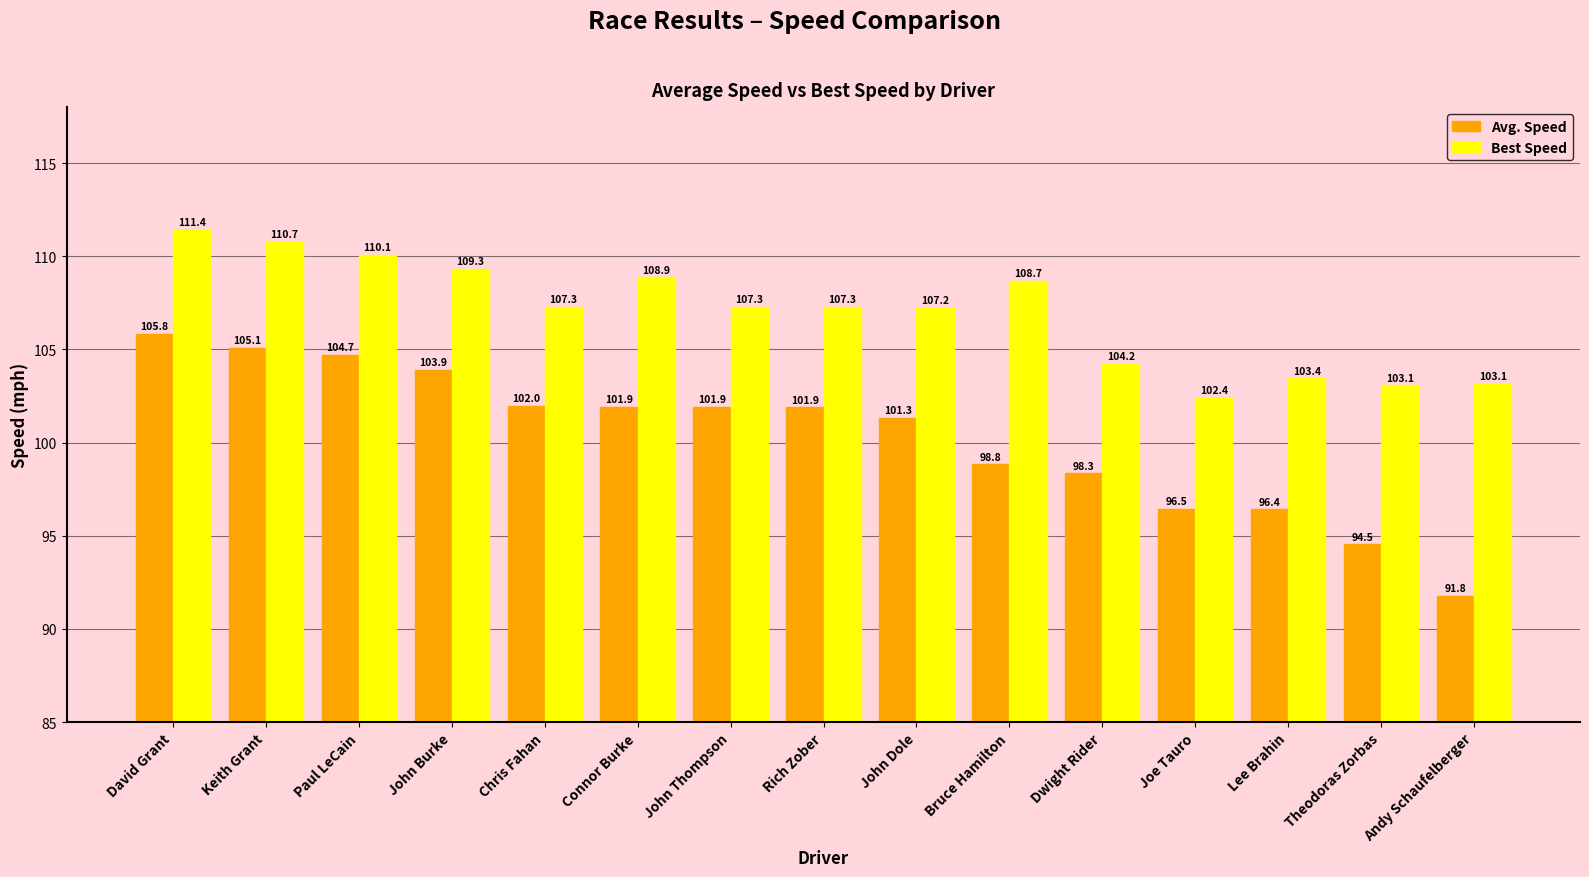

Is the value of Avg. Speed at Chris Fahan greater than the value of Best Speed at Connor Burke?

No